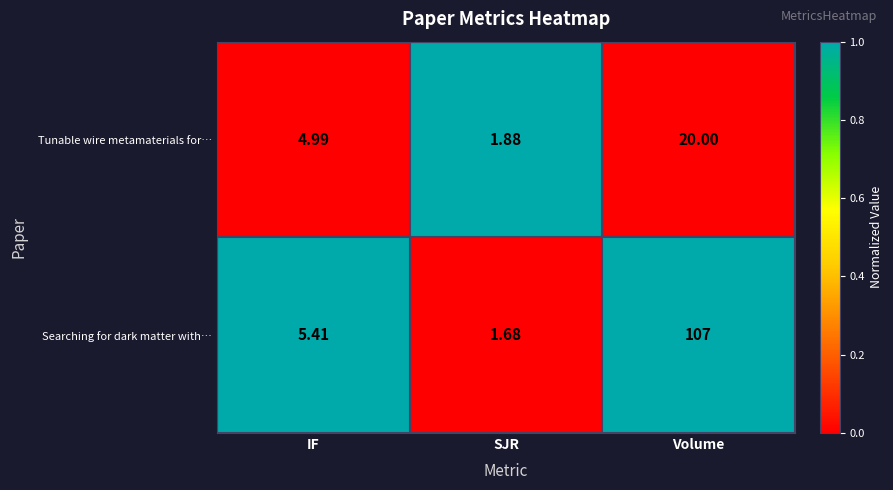

At which label is Tunable wire metamaterials for… closest to 10?

IF